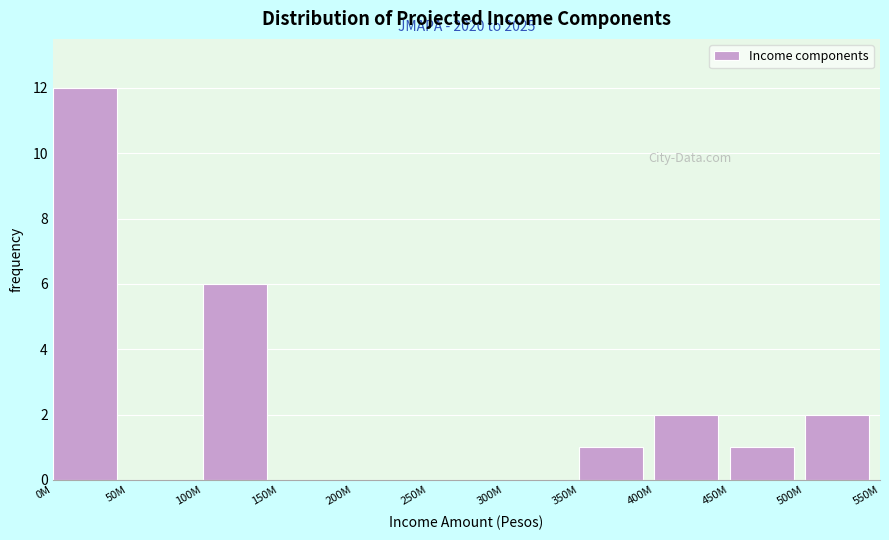

Reading left to right, list all the values displayed in this chart.

0M=12	50M=0	100M=6	150M=0	200M=0	250M=0	300M=0	350M=1	400M=2	450M=1	500M=2